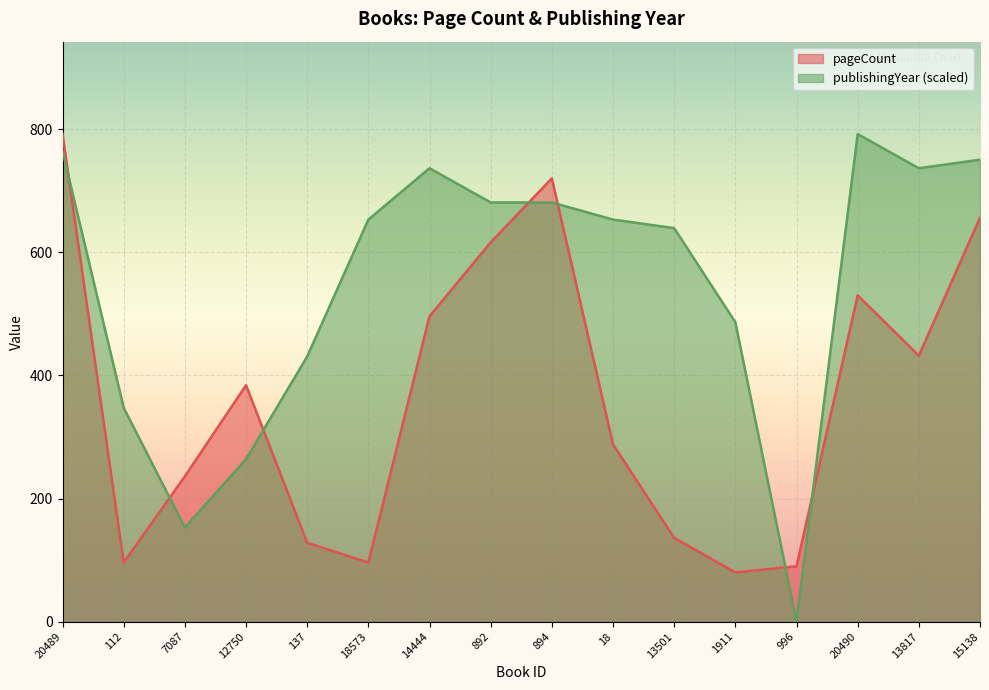

The value of pageCount at 20489 is 792.0. True or false?

True